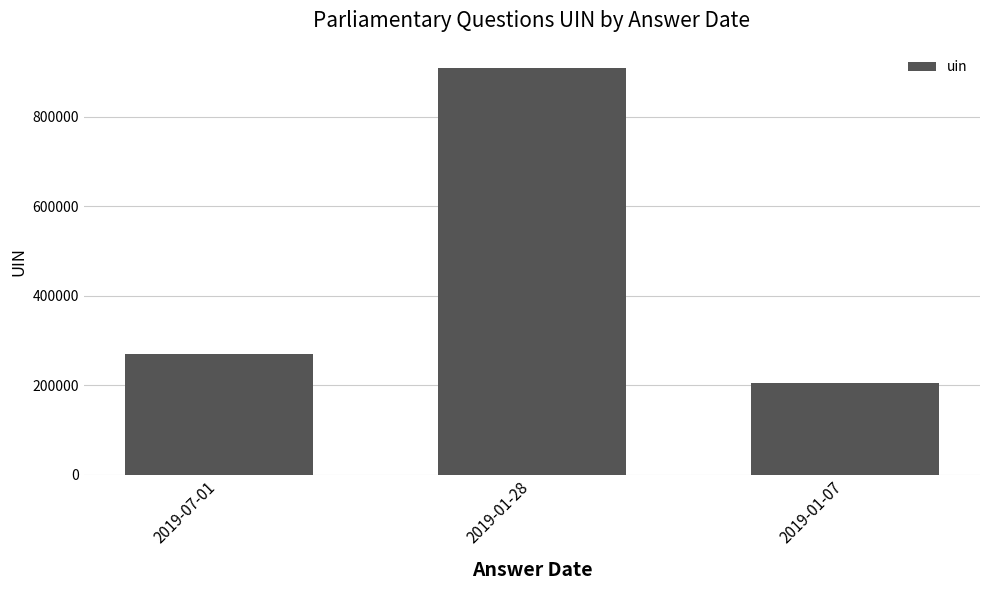

What is the sum of all values?

1382509